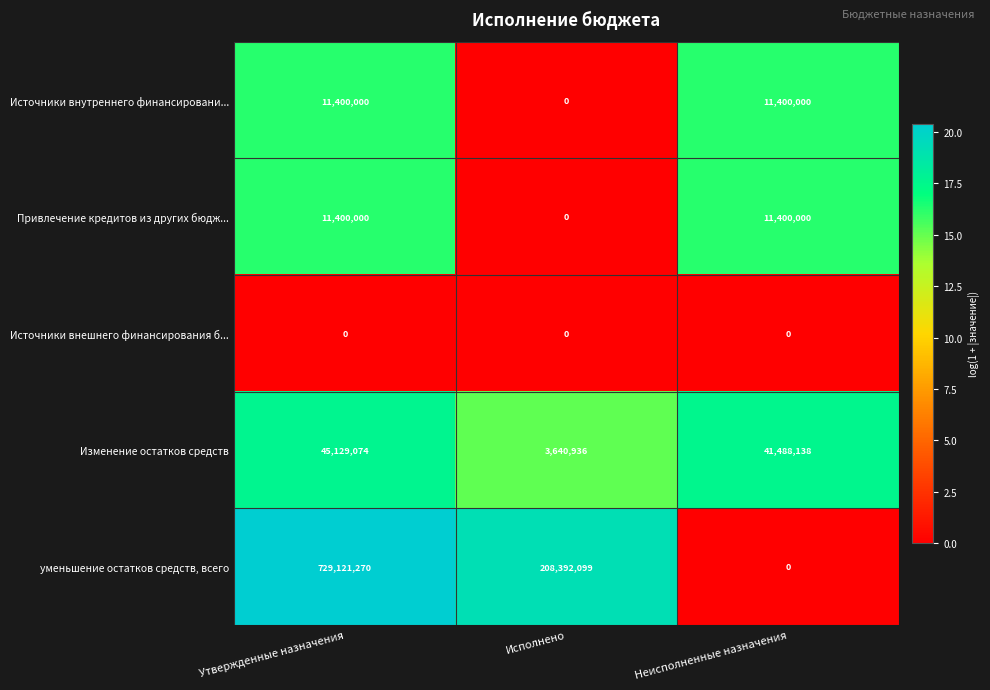

What is the highest value of the Источники внутреннего финансировани... series?

11400000